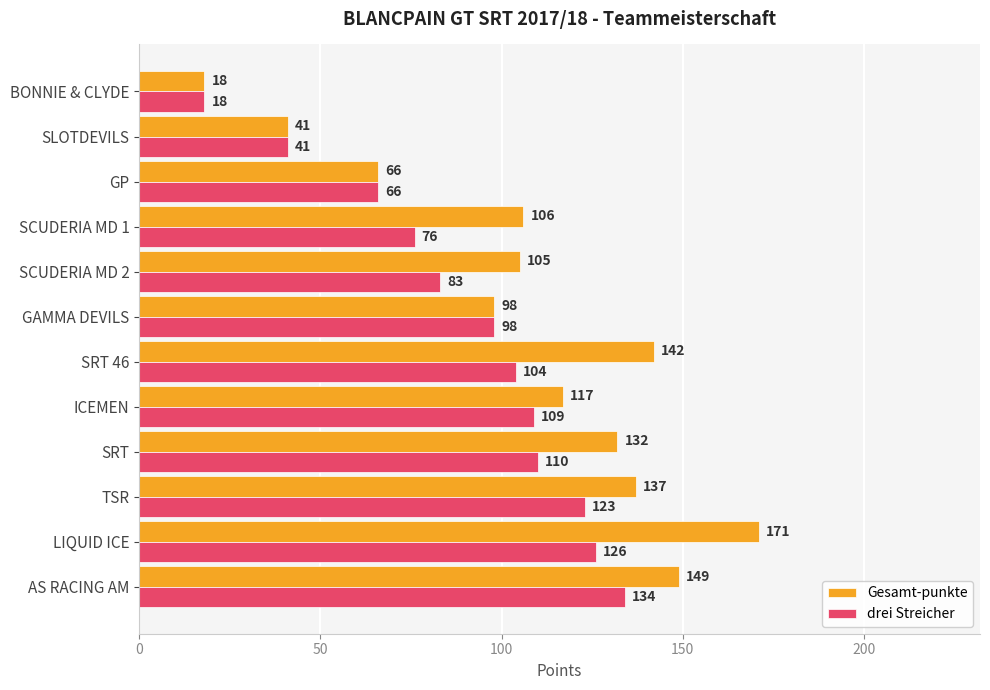

List the labels in order of drei Streicher value, smallest first.

BONNIE & CLYDE, SLOTDEVILS, GP, SCUDERIA MD 1, SCUDERIA MD 2, GAMMA DEVILS, SRT 46, ICEMEN, SRT, TSR, LIQUID ICE, AS RACING AM